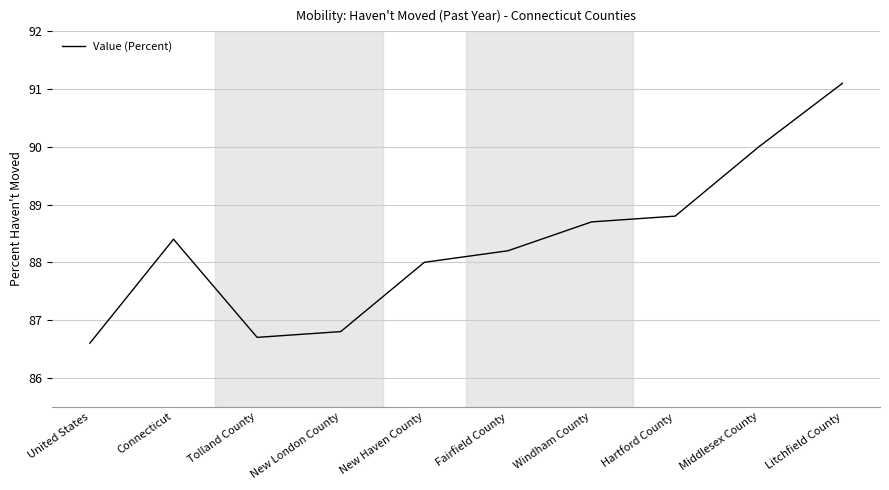

What is the average value?

88.3